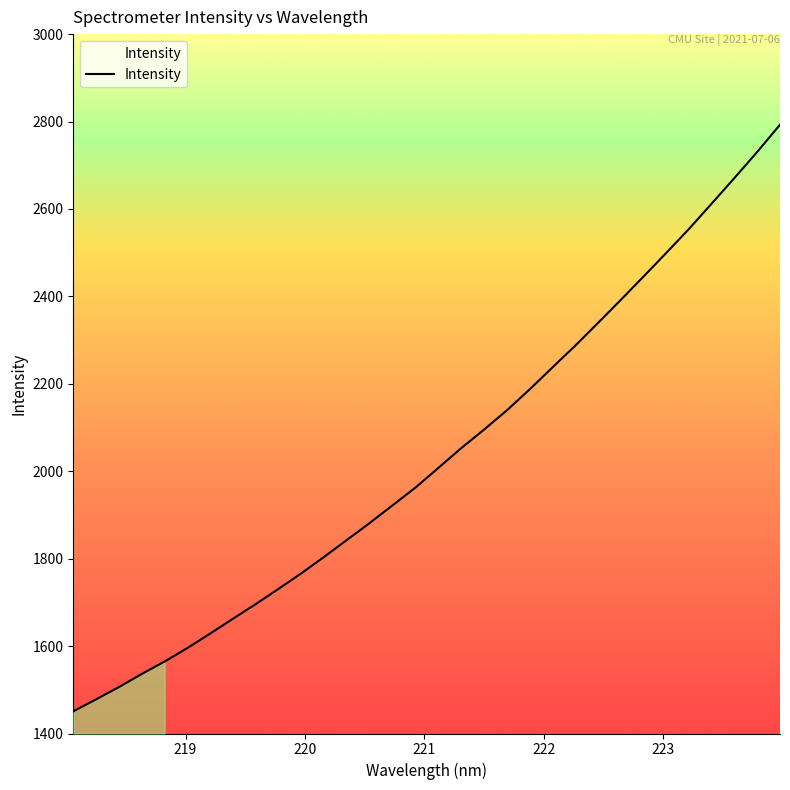

What is the difference between the maximum and minimum values?

1342.1